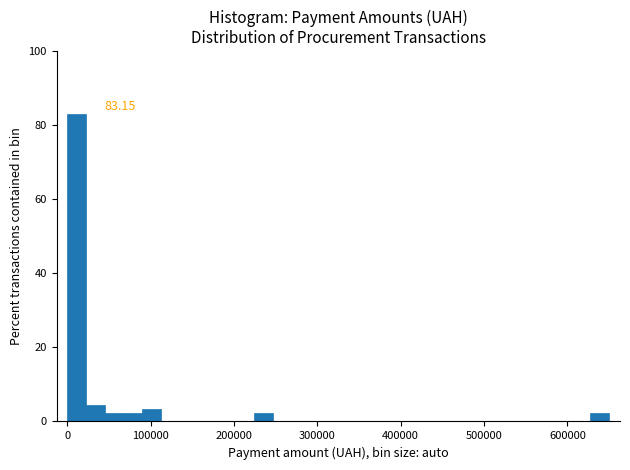

Read against the x-axis, roughly where is the centre of the tallest bar?

10000